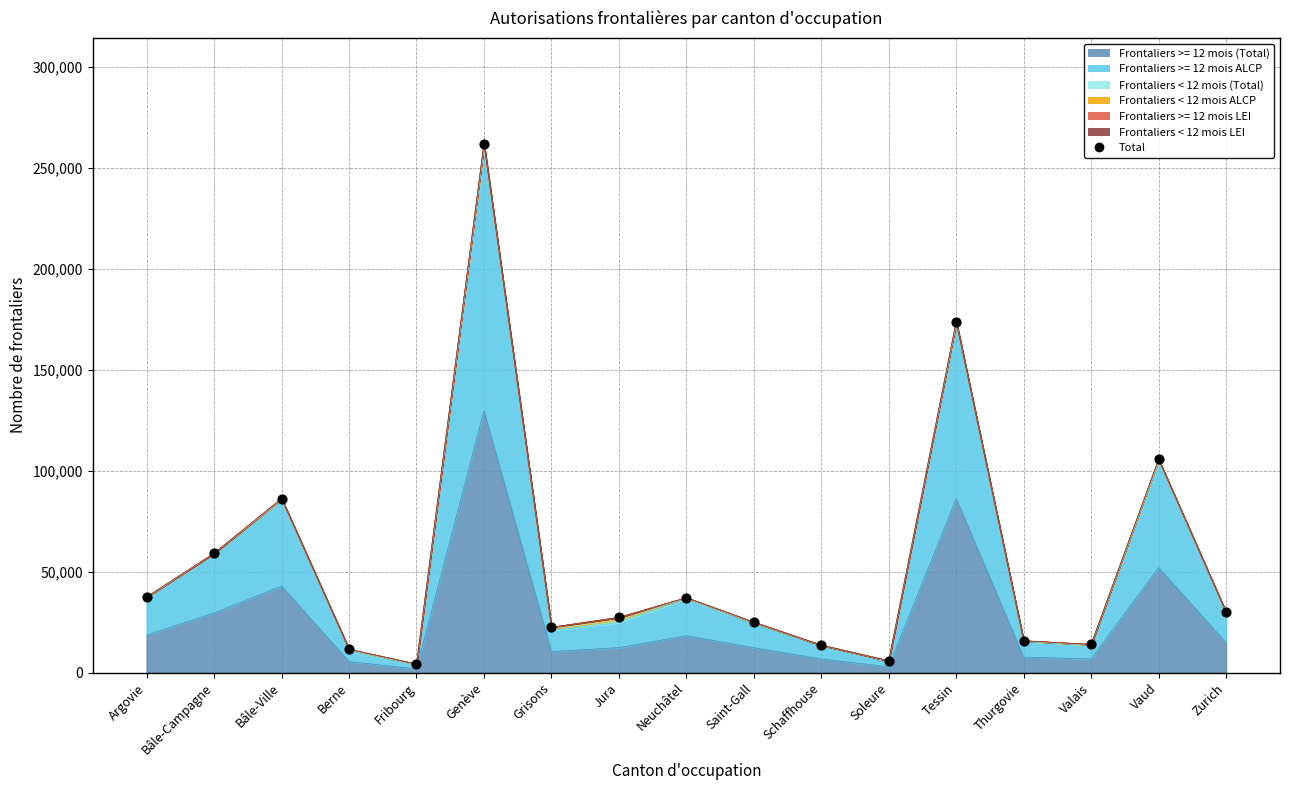

What is the change in value from Grisons to Jura?

+4890